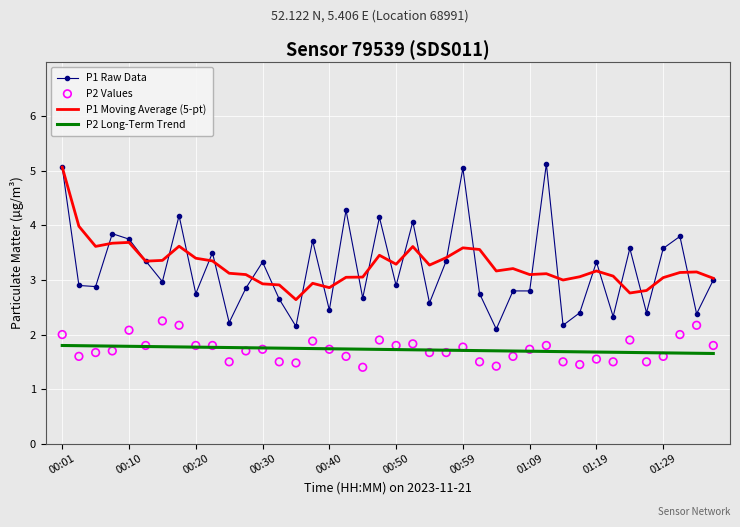

Which series has the largest total across all categories?

P1 Moving Average (5-pt)